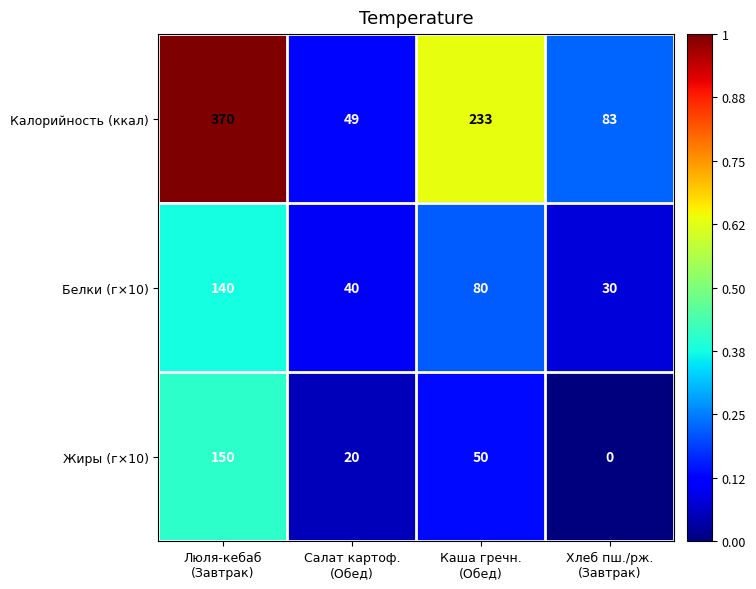

List the series in order of their peak value, highest first.

Калорийность (ккал), Жиры (г×10), Белки (г×10)